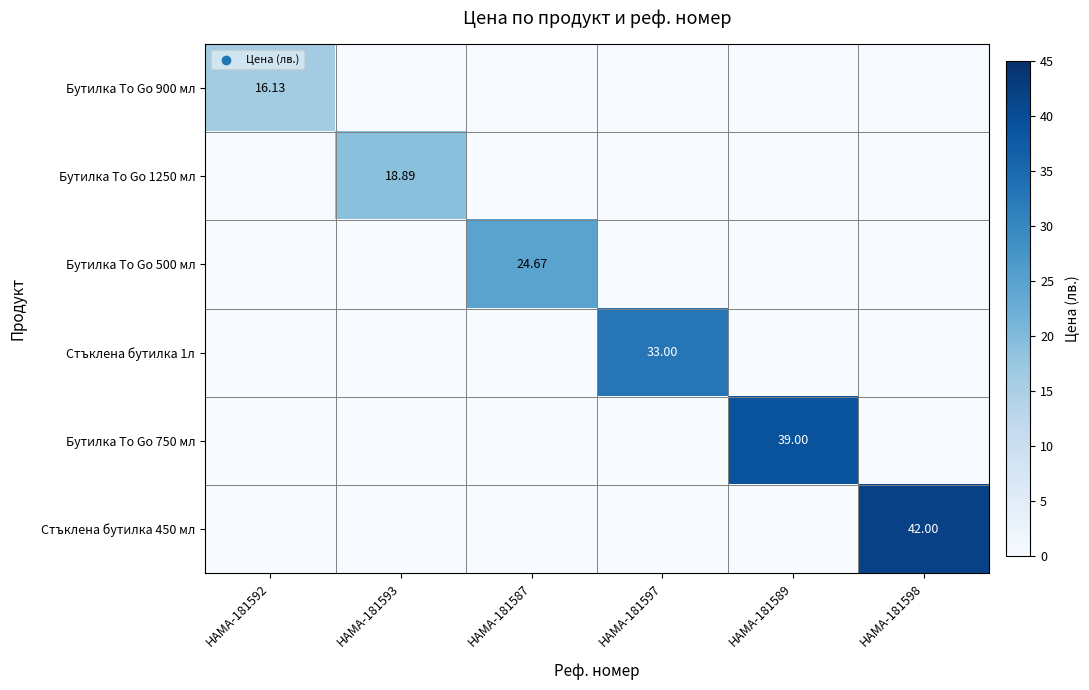

How many values in the Стъклена бутилка 1л series exceed 0?

1